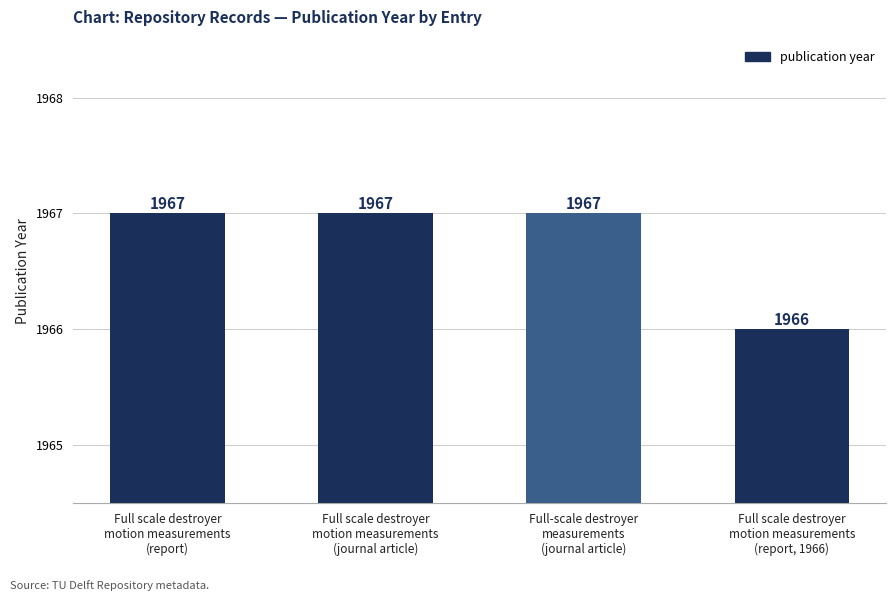

What is the change in value from Full scale destroyer
motion measurements
(journal article) to Full scale destroyer
motion measurements
(report, 1966)?

-1